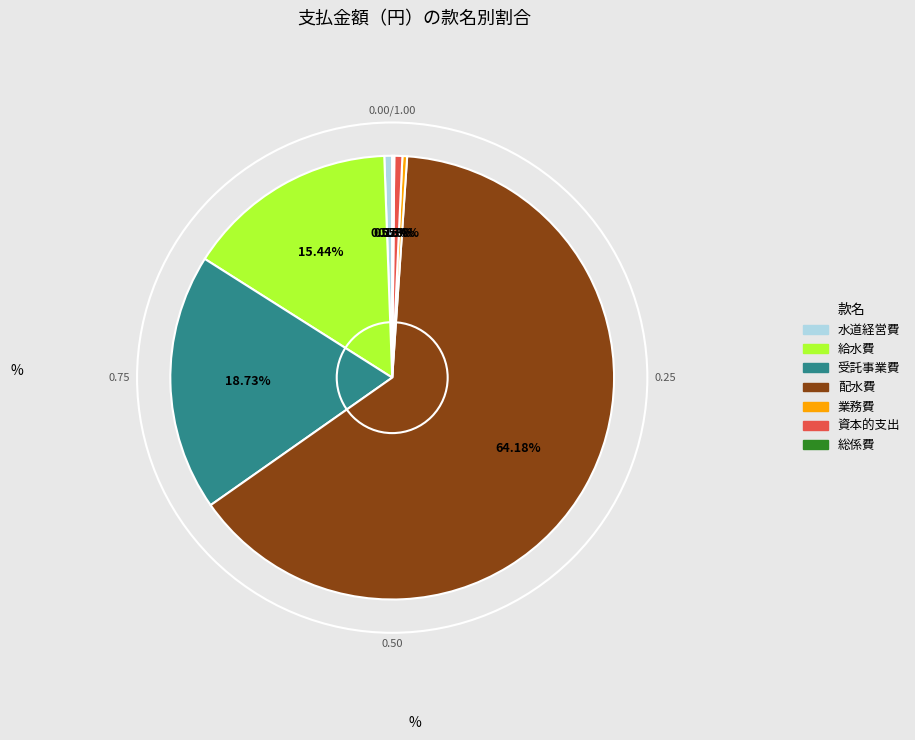

What percentage is the 受託事業費 slice, to the nearest percent?

19%